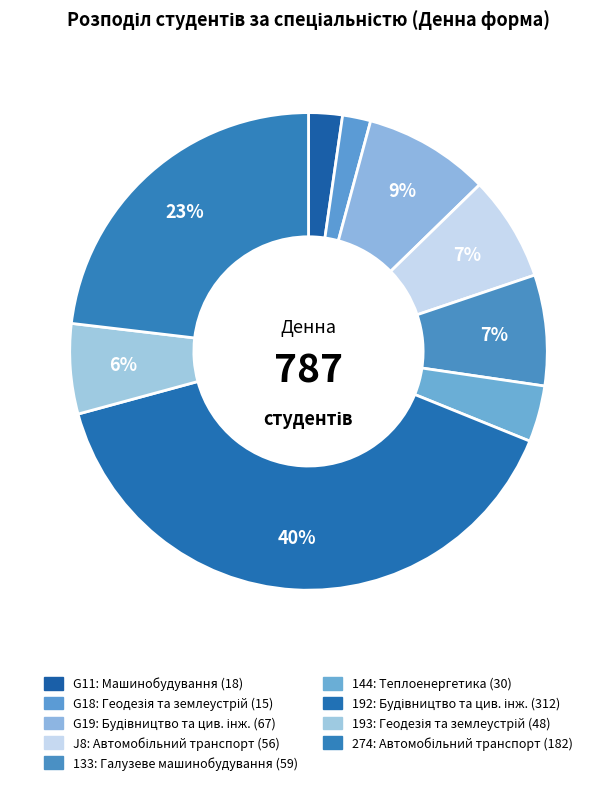

Do G11 and 192 together represent more than half of the pie?

No